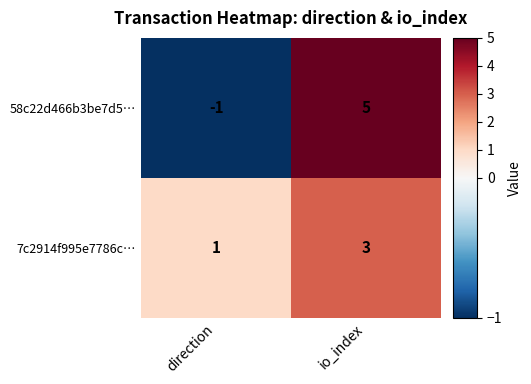

Reading left to right, what are all the values shown in this chart?

58c22d466b3be7d5…: direction=-1	io_index=5
7c2914f995e7786c…: direction=1	io_index=3